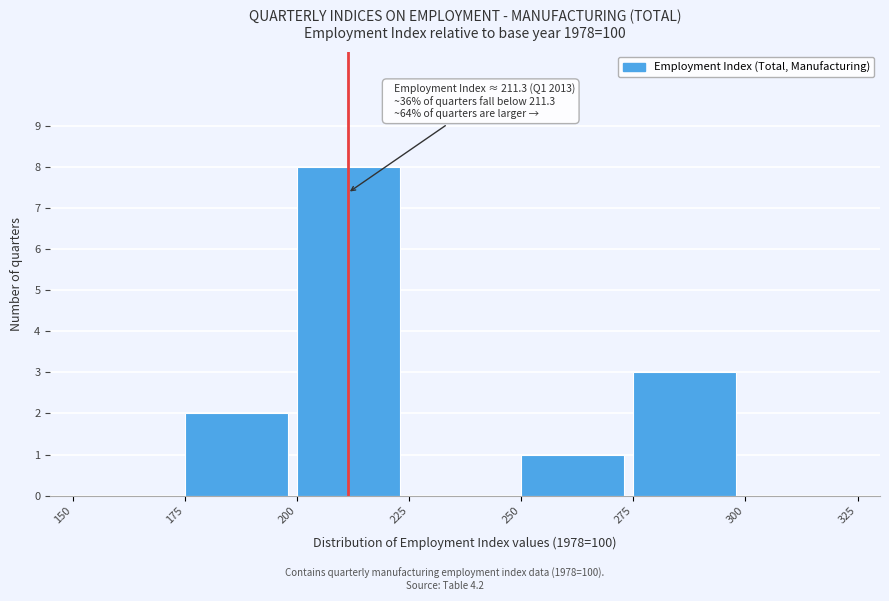

Over which range of the x-axis is the bar tallest?

200 to 225